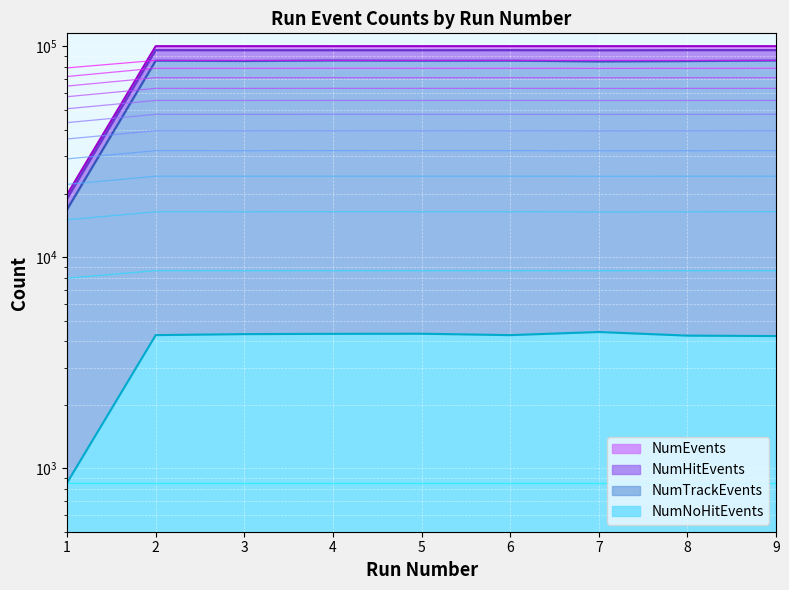

Which series has the widest spread of values?

NumEvents